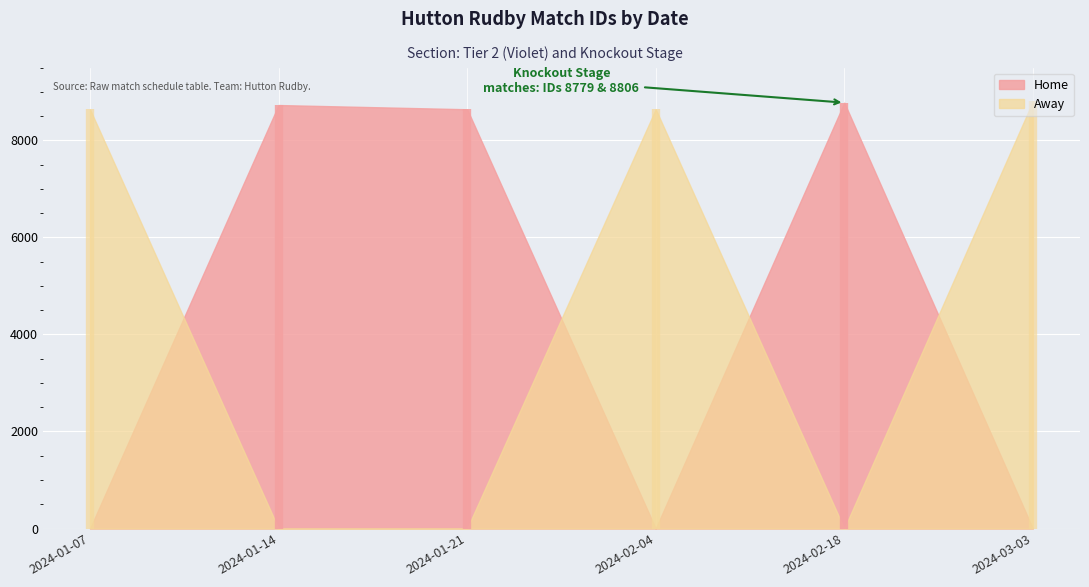

How many distinct data groups are displayed?

2